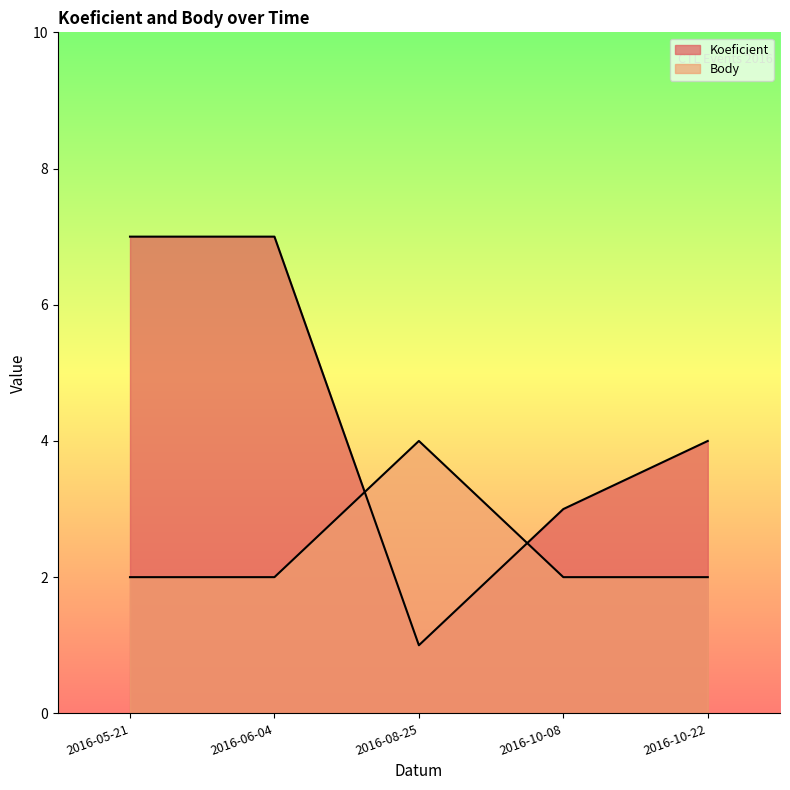

What is the minimum value shown in the chart?

1